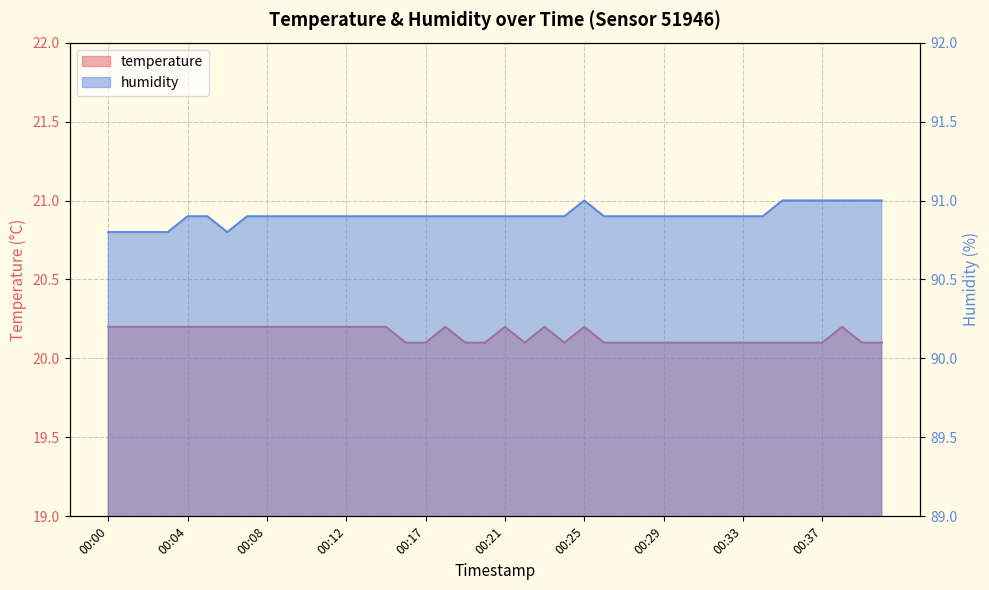

What is the spread (max minus min) of values at 00:20?

70.8